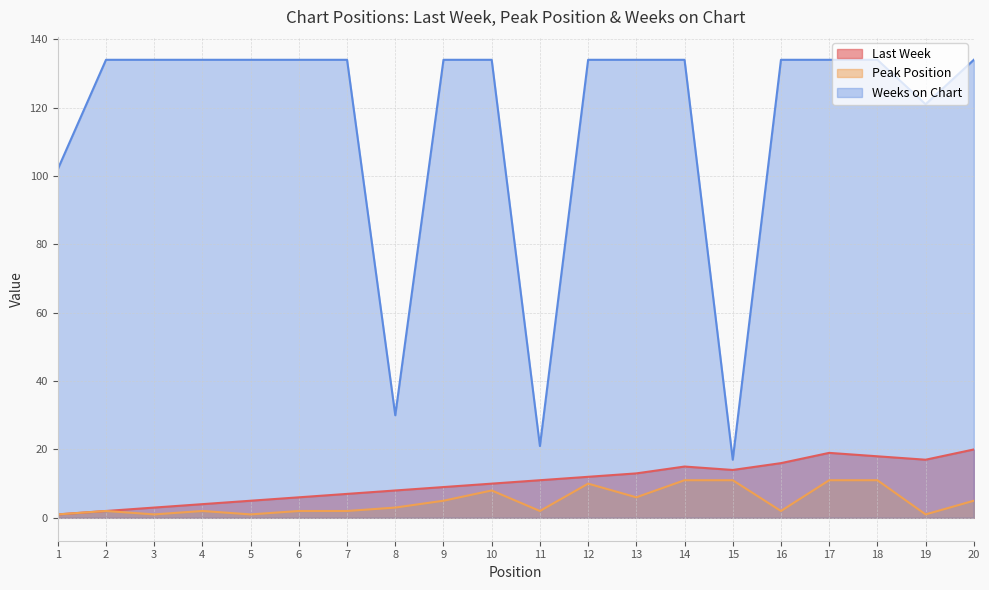

Count the number of data series in this chart.

3